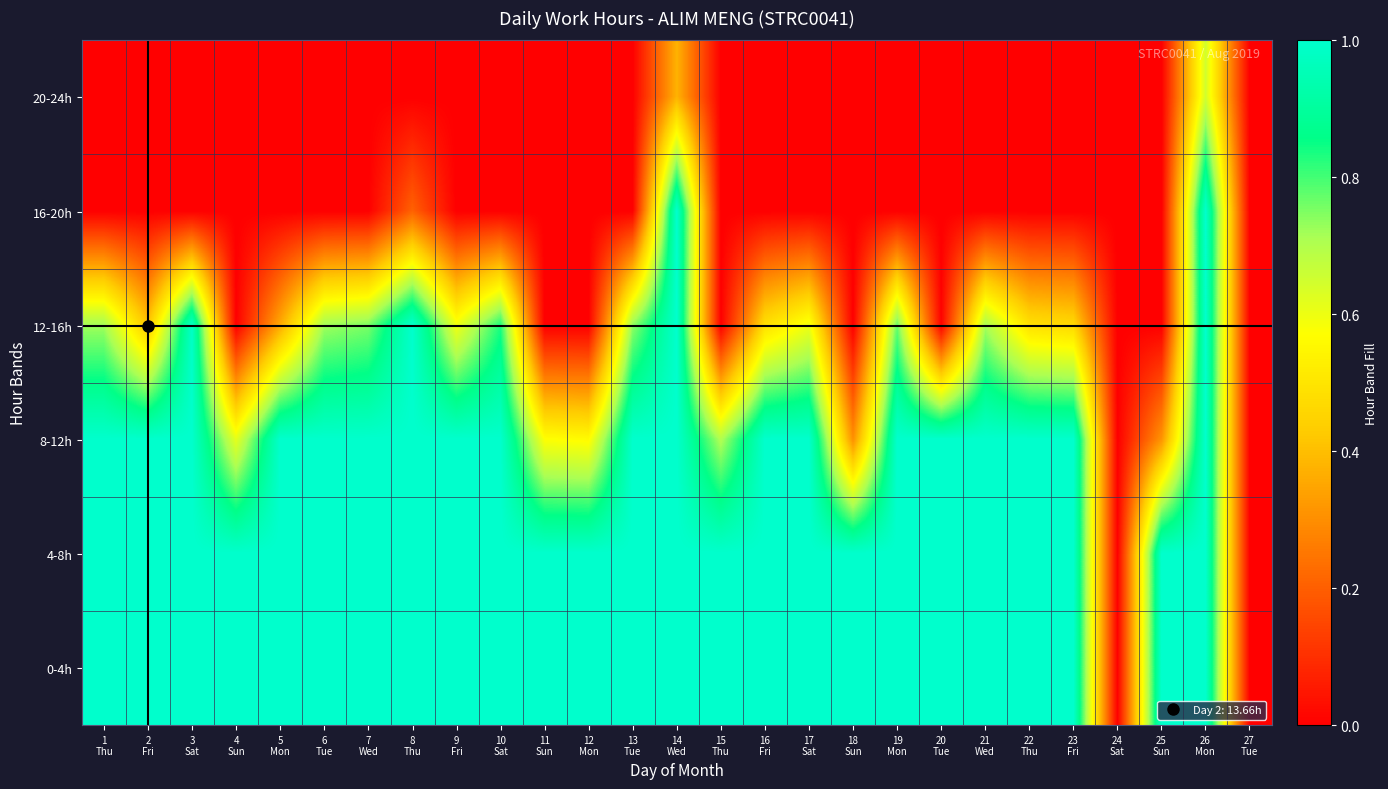

What is the total value across all series at 26
Mon?

5.6